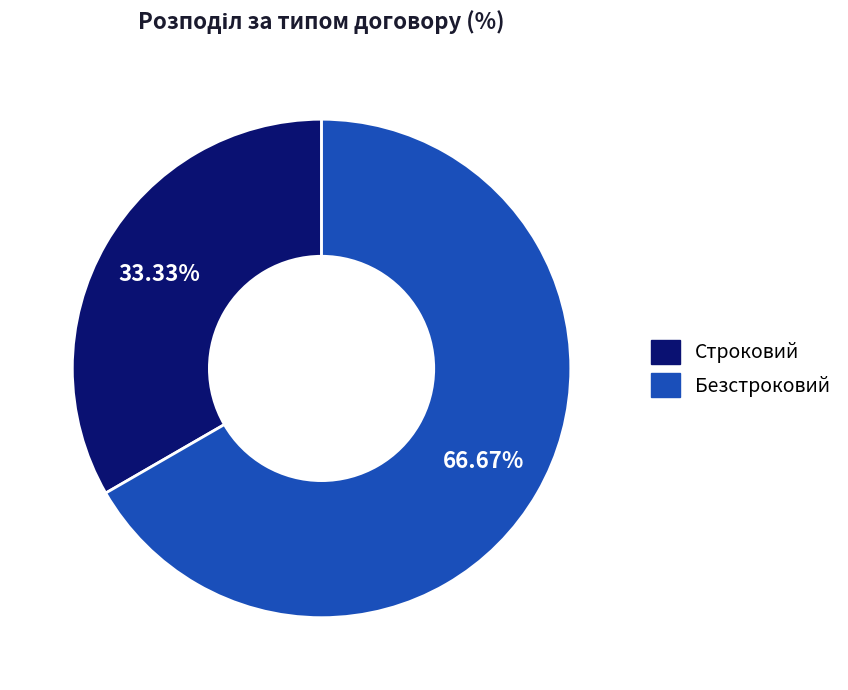

To the nearest percent, what is the average slice percentage?

50%